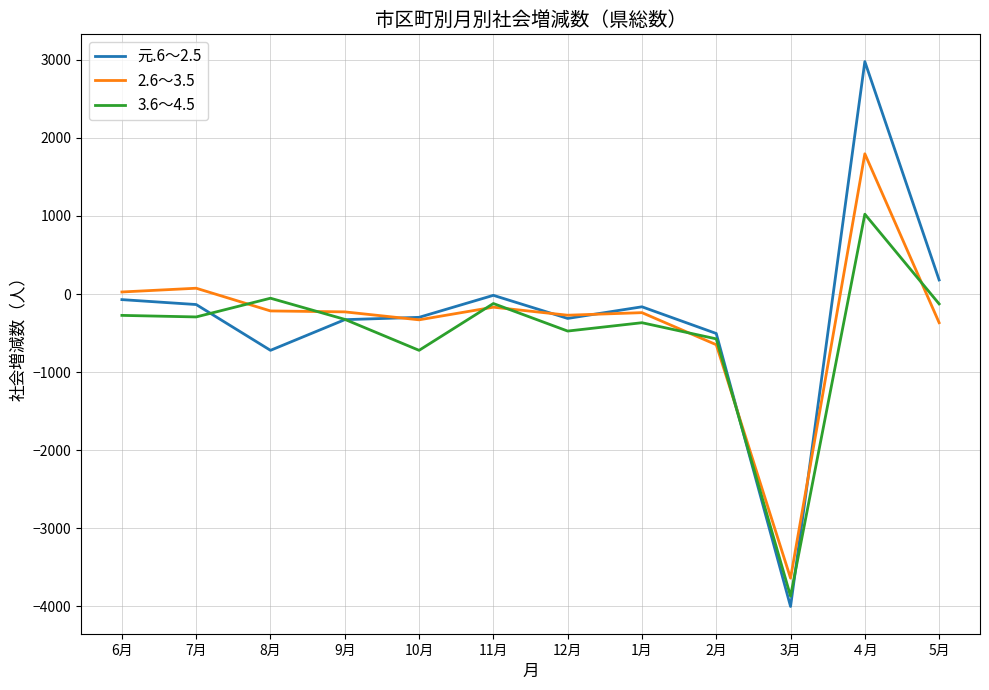

List the series in order of their peak value, lowest first.

3.6～4.5, 2.6～3.5, 元.6～2.5